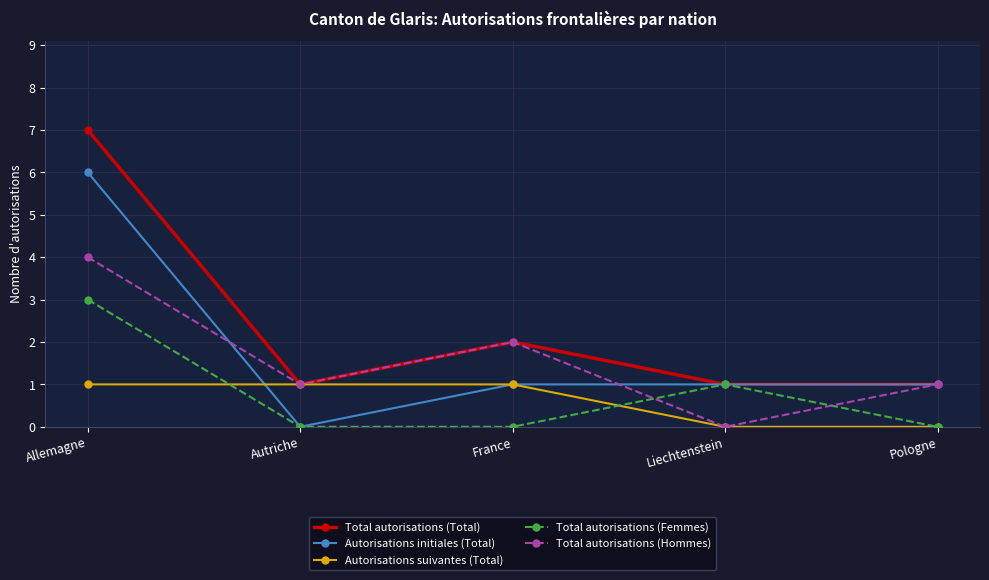

Which series has the largest total across all categories?

Total autorisations (Total)